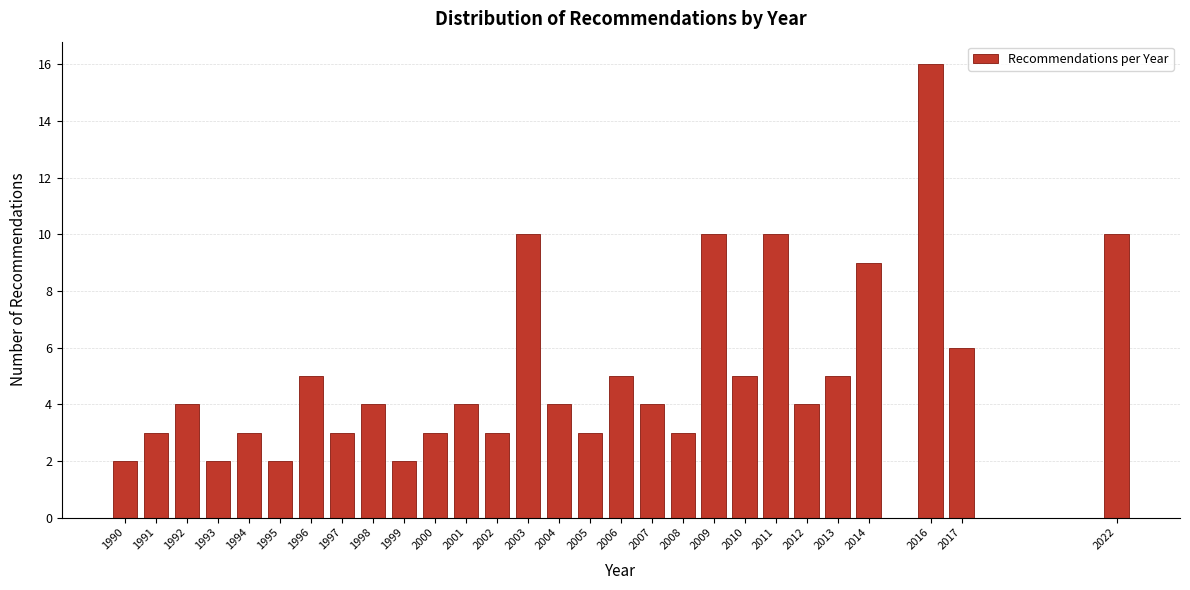

Reading left to right, list all the values displayed in this chart.

1990=2	1991=3	1992=4	1993=2	1994=3	1995=2	1996=5	1997=3	1998=4	1999=2	2000=3	2001=4	2002=3	2003=10	2004=4	2005=3	2006=5	2007=4	2008=3	2009=10	2010=5	2011=10	2012=4	2013=5	2014=9	2016=16	2017=6	2022=10